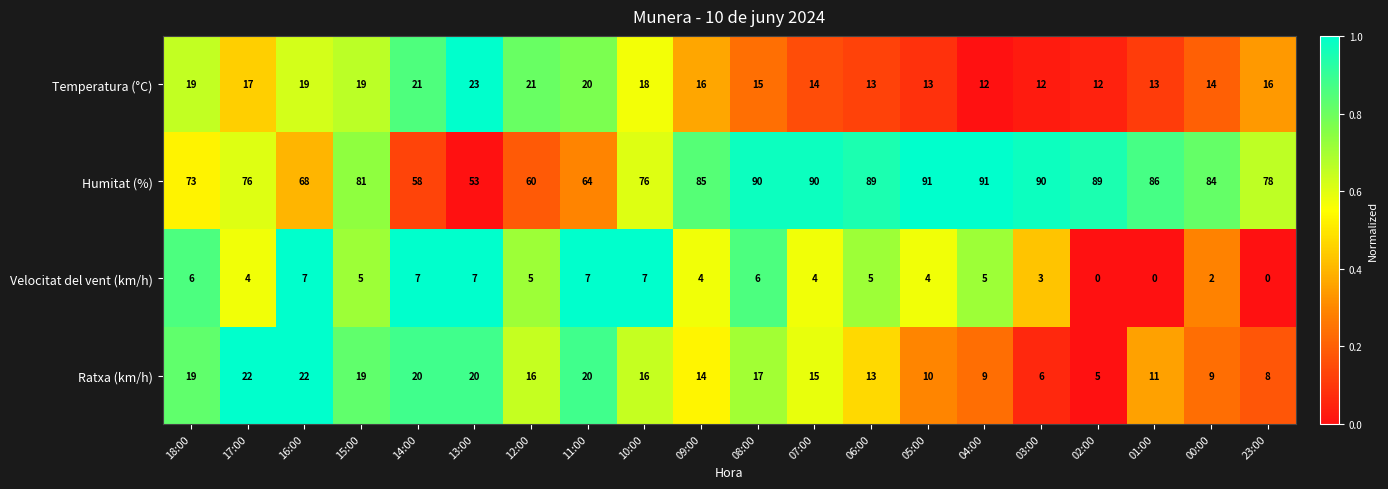

What is the spread (max minus min) of values at 01:00?

86